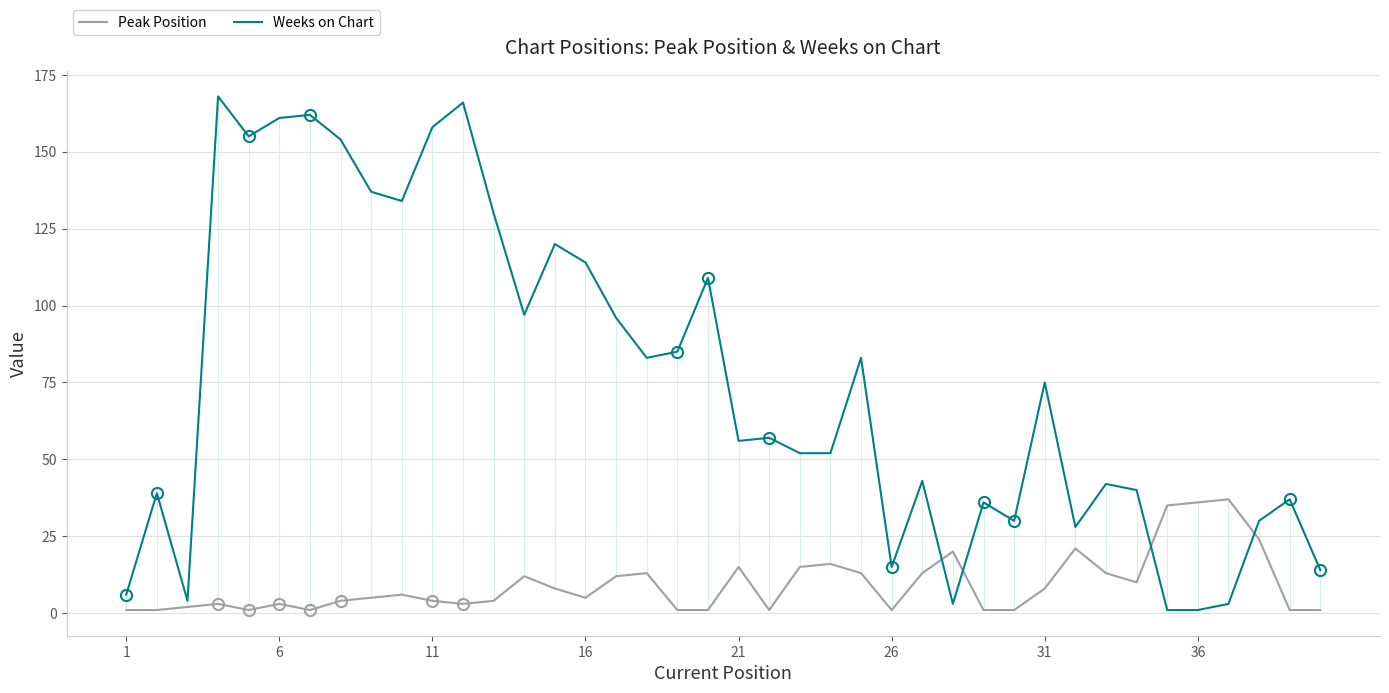

True or false: Peak Position and Weeks on Chart intersect in this chart.

True